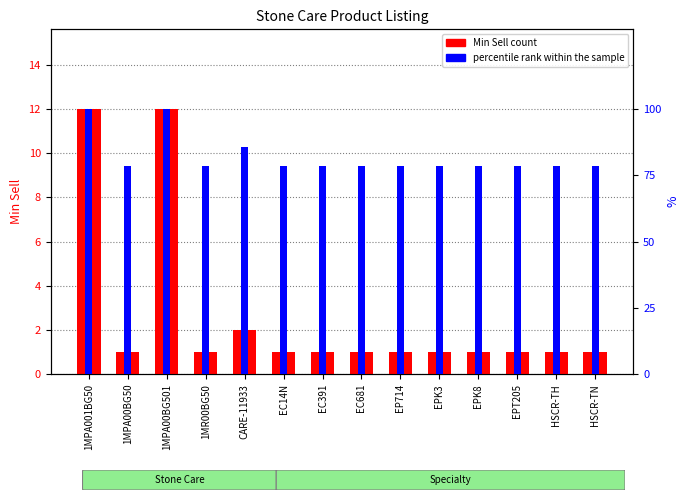

How many bars are there in each group?

2